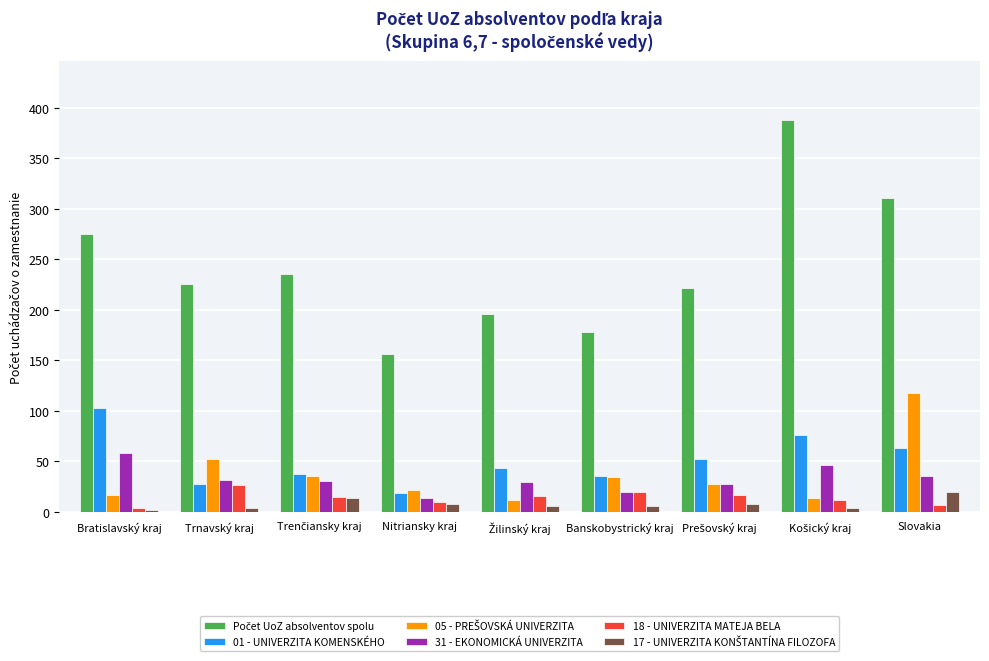

The 01 - UNIVERZITA KOMENSKÉHO series shows 12 at Banskobystrický kraj. True or false?

False